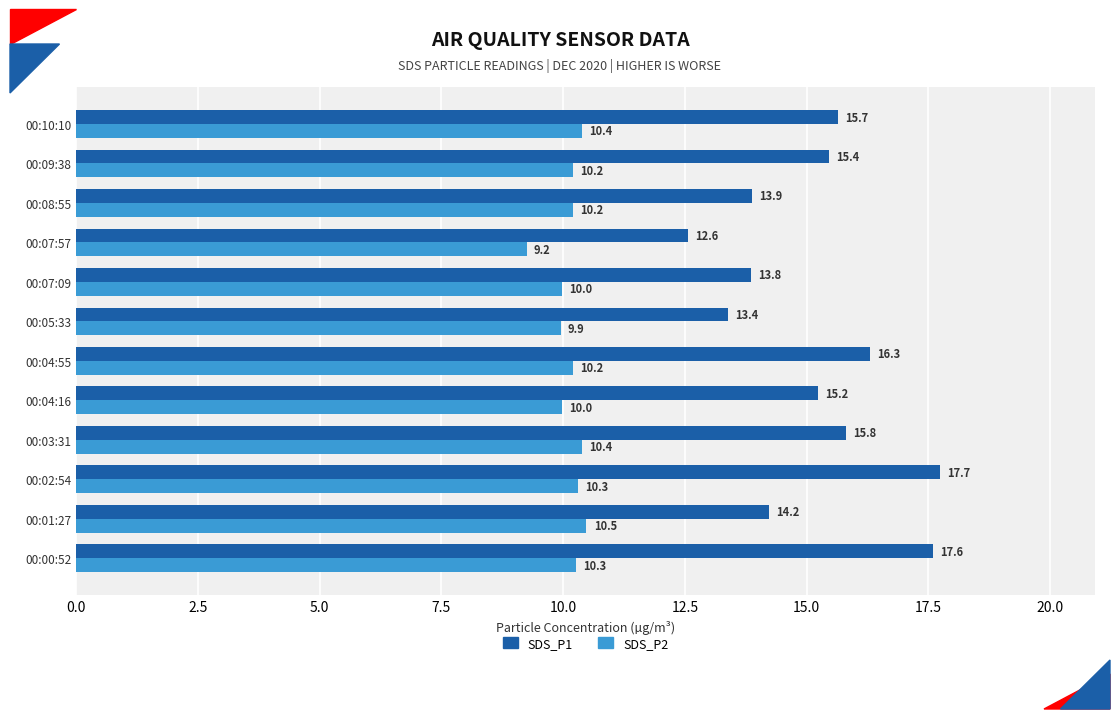

What are all the series names shown in the legend?

SDS_P1, SDS_P2